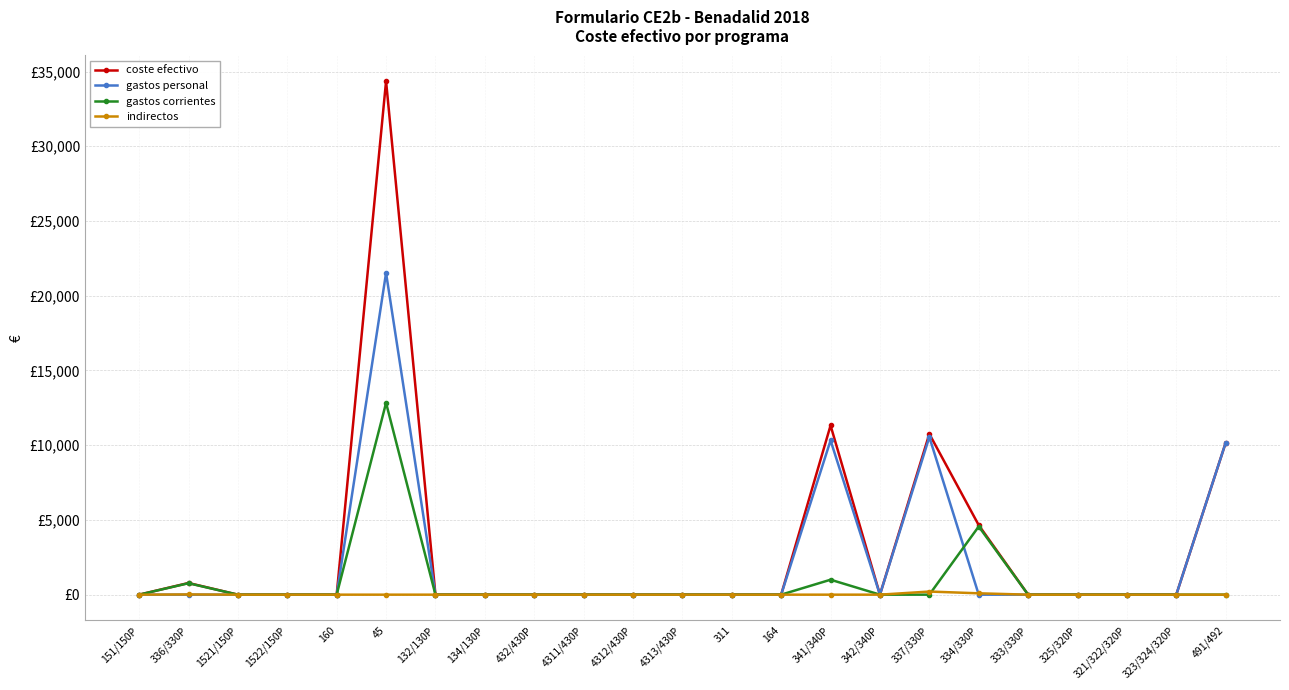

At which label does coste efectivo reach its peak?

45